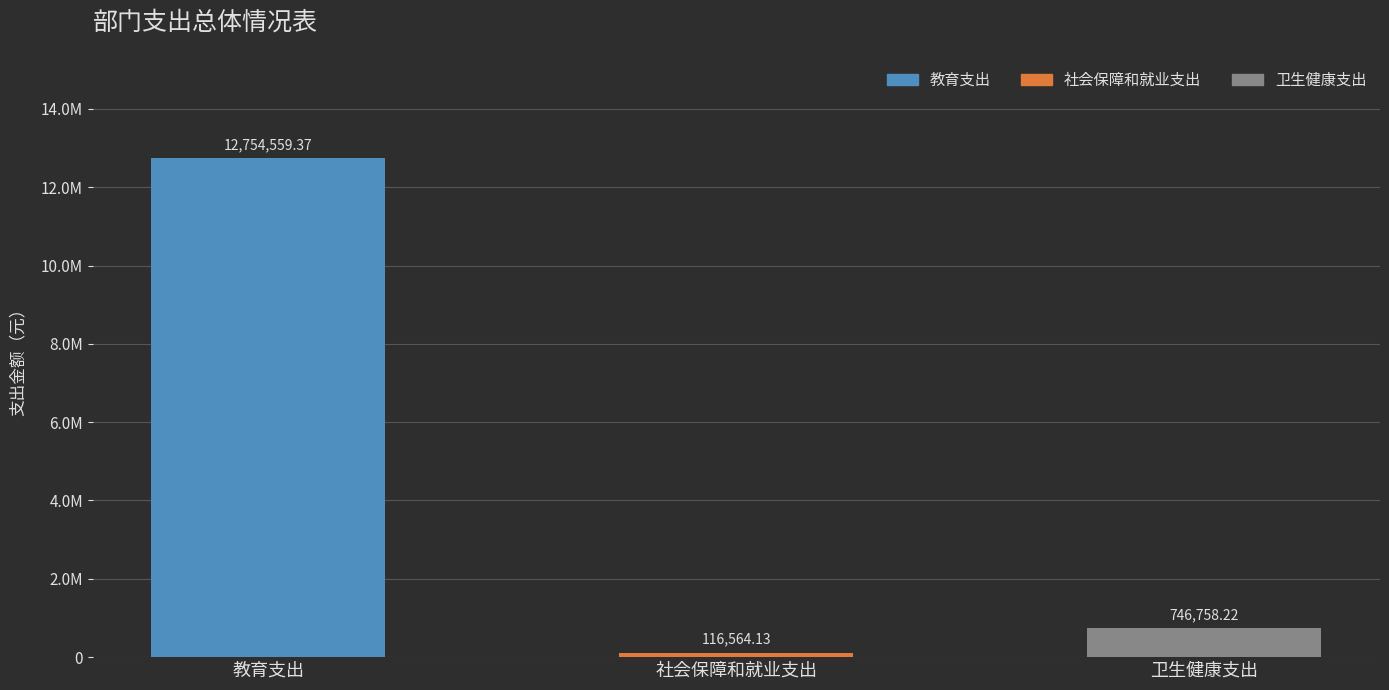

What is the label of the 3rd bar from the right?

教育支出